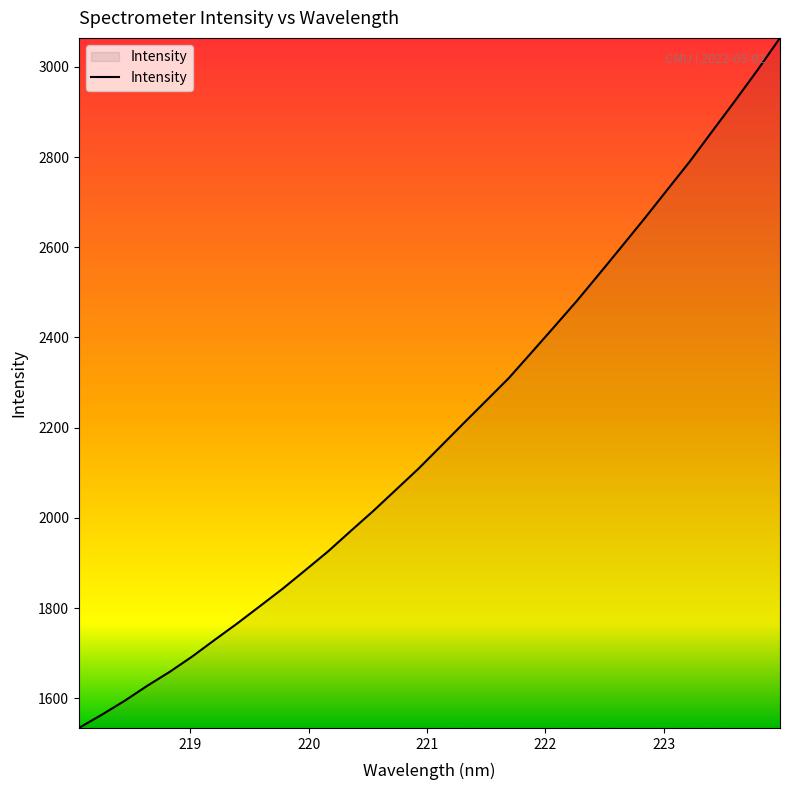

What is the smallest value displayed?

1534.0